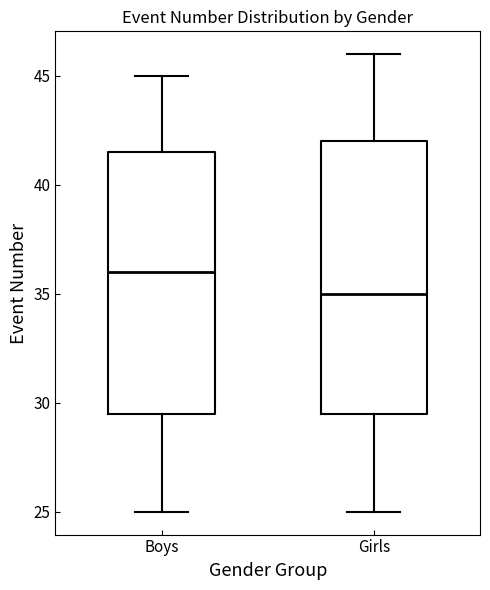

Reading left to right, transcribe this box plot: for each box, give where its median line is, the range the box spans, and where its two whiskers end, as read against the y-axis. The values are not printed on the chart, so give them approximately, as read against the axis.

Boys: median 36.0, box 29.5 to 41.5, whiskers 25.0 to 45.0
Girls: median 35.0, box 29.5 to 42.0, whiskers 25.0 to 46.0